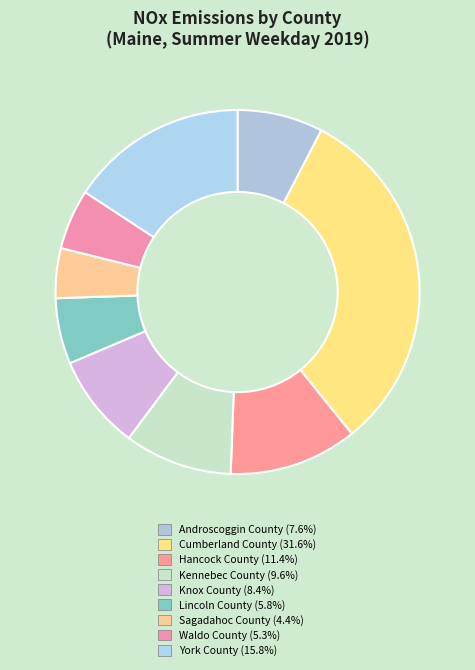

Which slice is the smallest?

Sagadahoc County